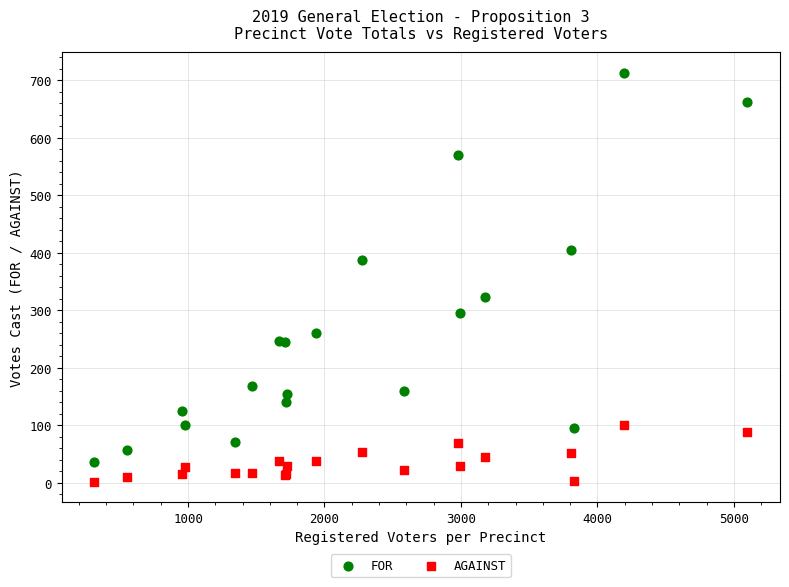

Which series reaches the minimum Y coordinate?

AGAINST